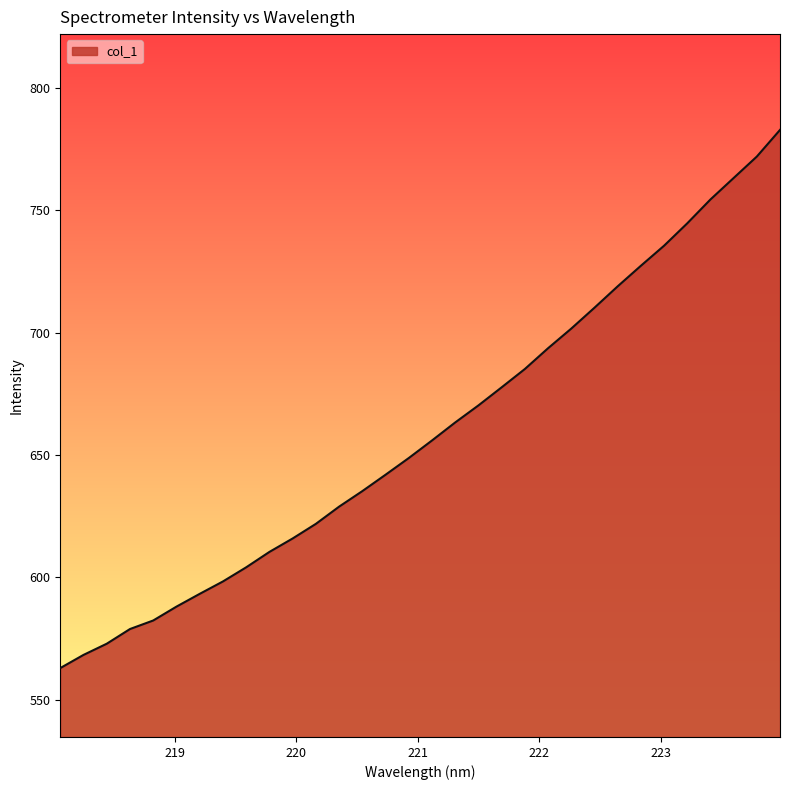

What is the greatest value displayed?

782.8